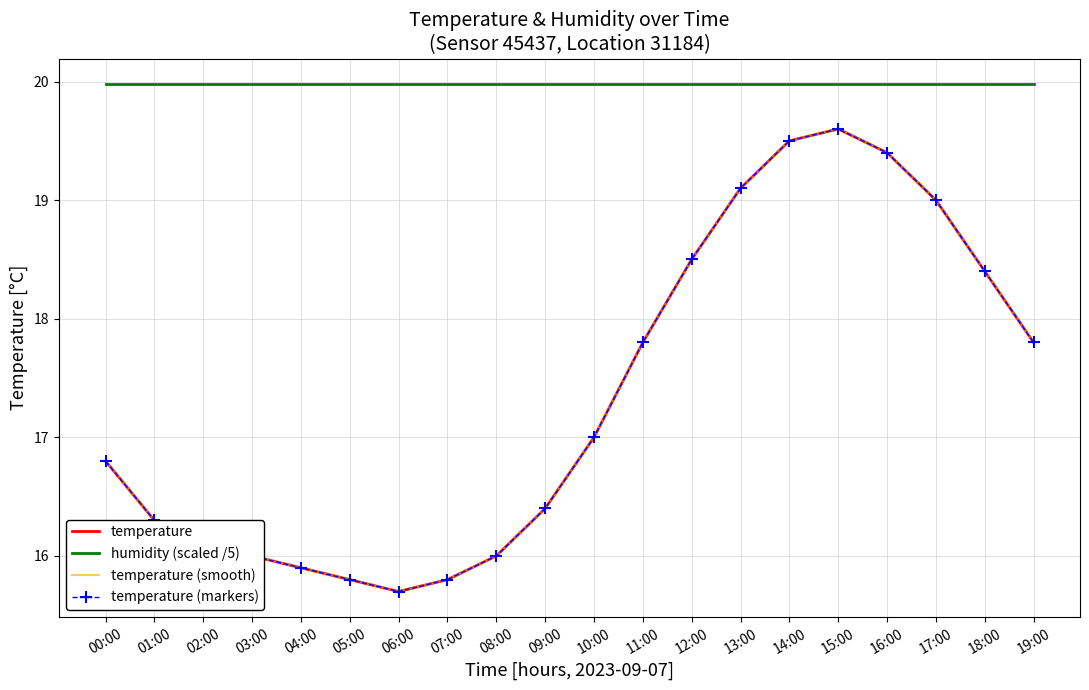

Reading right to left, list all the values displayed in this chart.

temperature: 19:00=17.8	18:00=18.4	17:00=19.0	16:00=19.4	15:00=19.6	14:00=19.5	13:00=19.1	12:00=18.5	11:00=17.8	10:00=17.0	09:00=16.4	08:00=16.0	07:00=15.8	06:00=15.7	05:00=15.8	04:00=15.9	03:00=16.0	02:00=16.1	01:00=16.3	00:00=16.8
humidity (scaled /5): 19:00=20.0	18:00=20.0	17:00=20.0	16:00=20.0	15:00=20.0	14:00=20.0	13:00=20.0	12:00=20.0	11:00=20.0	10:00=20.0	09:00=20.0	08:00=20.0	07:00=20.0	06:00=20.0	05:00=20.0	04:00=20.0	03:00=20.0	02:00=20.0	01:00=20.0	00:00=20.0
temperature (smooth): 19:00=17.8	18:00=18.4	17:00=19.0	16:00=19.4	15:00=19.6	14:00=19.5	13:00=19.1	12:00=18.5	11:00=17.8	10:00=17.0	09:00=16.4	08:00=16.0	07:00=15.8	06:00=15.7	05:00=15.8	04:00=15.9	03:00=16.0	02:00=16.1	01:00=16.3	00:00=16.8
temperature (markers): 19:00=17.8	18:00=18.4	17:00=19.0	16:00=19.4	15:00=19.6	14:00=19.5	13:00=19.1	12:00=18.5	11:00=17.8	10:00=17.0	09:00=16.4	08:00=16.0	07:00=15.8	06:00=15.7	05:00=15.8	04:00=15.9	03:00=16.0	02:00=16.1	01:00=16.3	00:00=16.8